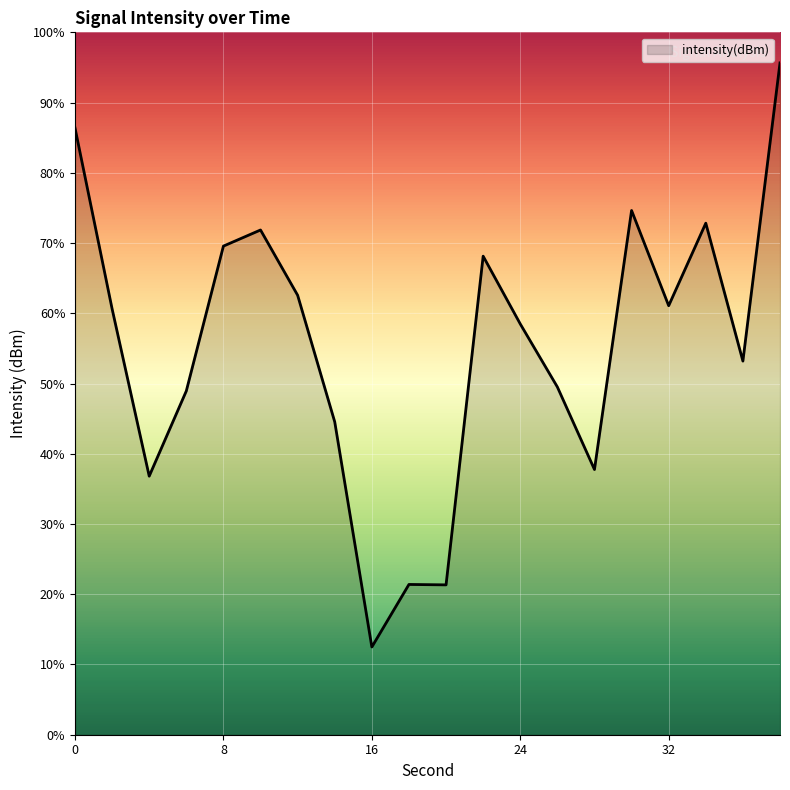

Reading left to right, transcribe all the data shown in this chart.

-117.7	-122.9	-127.6	-125.2	-121.1	-120.6	-122.5	-126.1	-132.5	-130.7	-130.7	-121.4	-123.3	-125.1	-127.4	-120.1	-122.8	-120.4	-124.4	-115.9